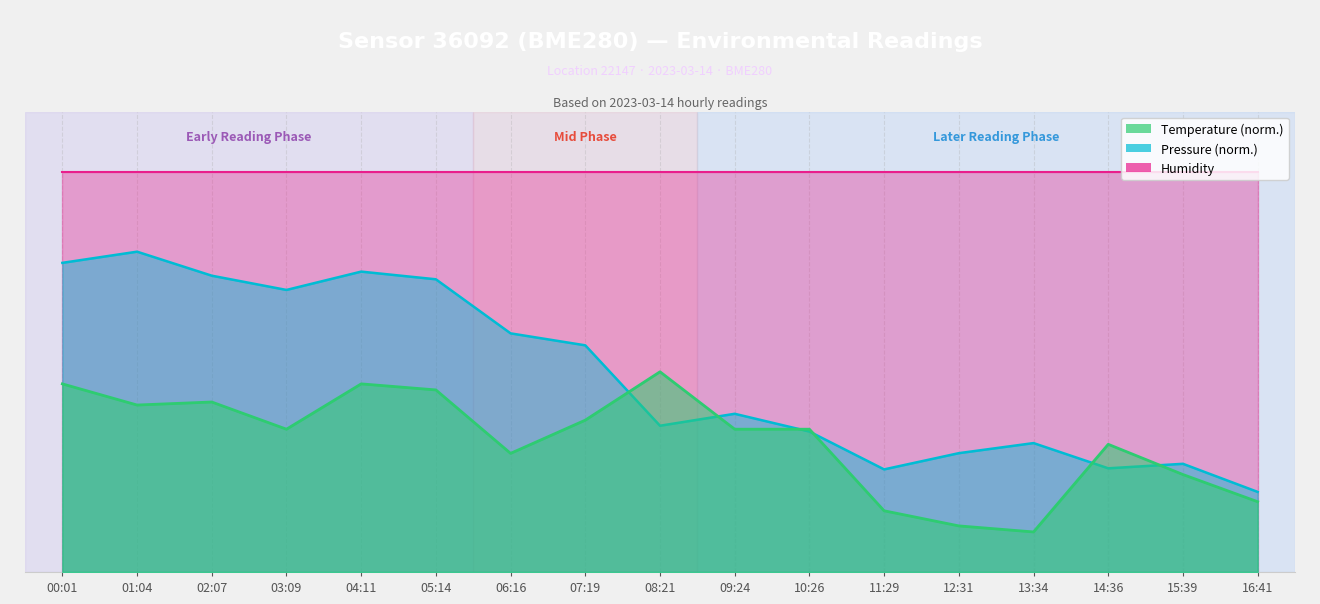

What is the value of the pressure point at the 1st from the left?

77.2